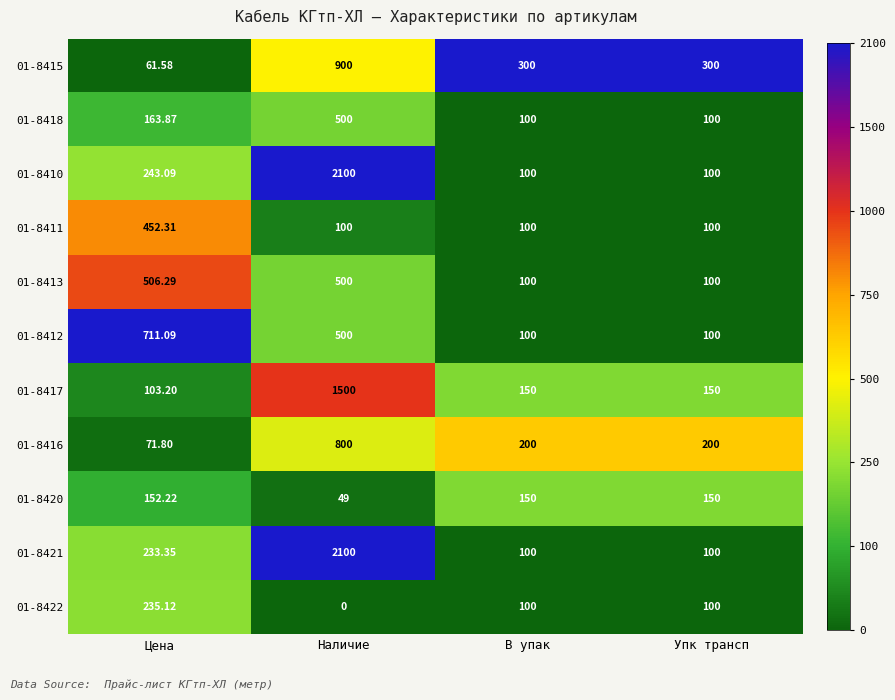

At which category is the sum across all series the highest?

Наличие